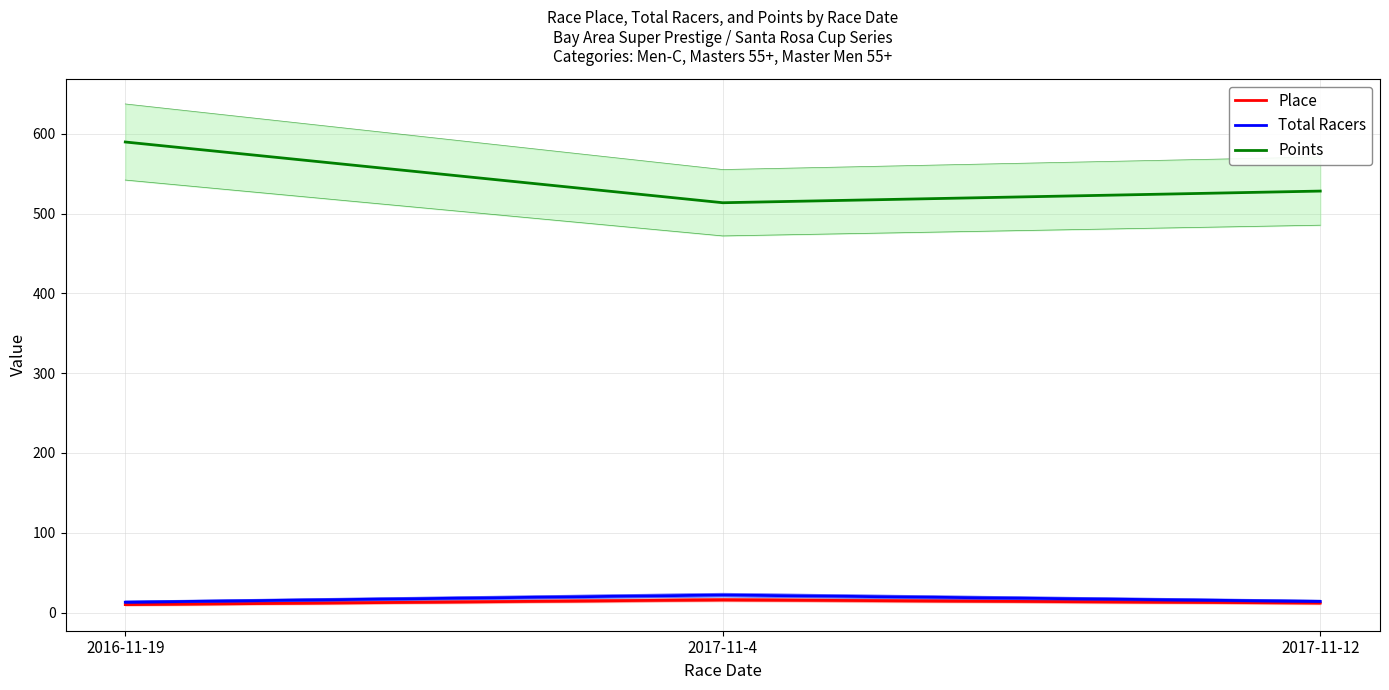

How many values in the Total Racers series are below 14?

1